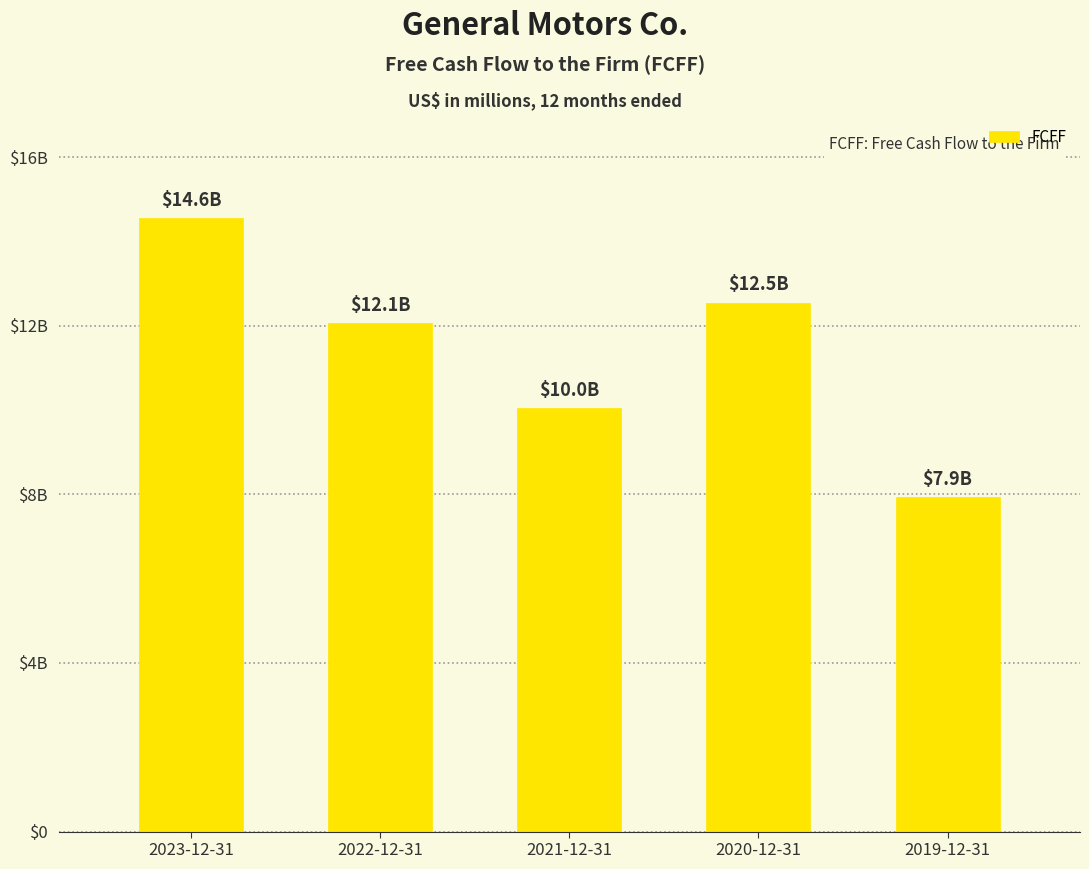

Rank the categories by value from highest to lowest.

2023-12-31, 2020-12-31, 2022-12-31, 2021-12-31, 2019-12-31